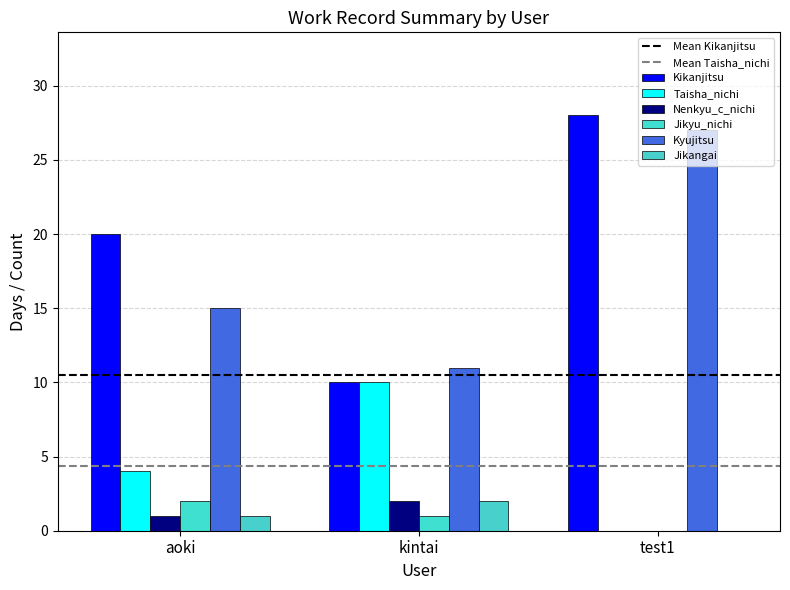

What is the label of the 3rd bar from the left?

test1